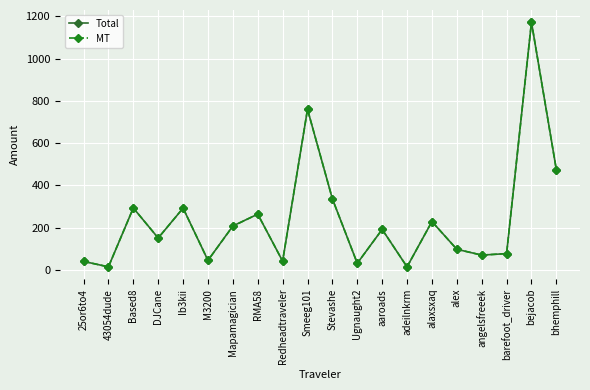

The value of Total at barefoot_driver is 28.5. True or false?

False